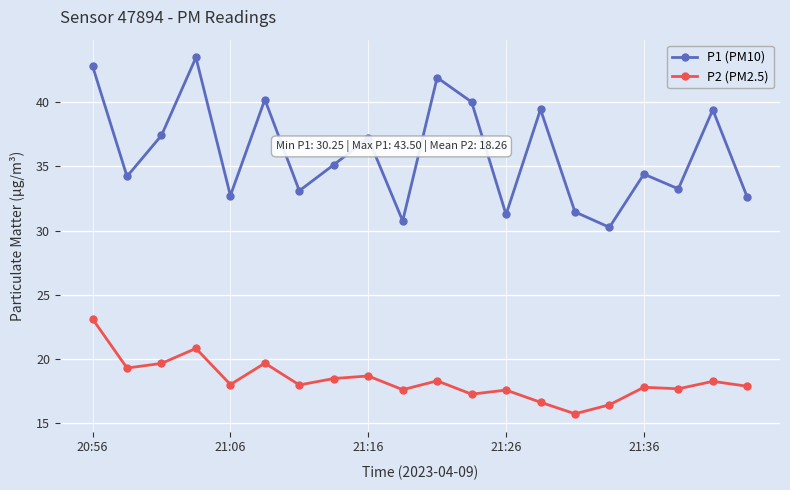

Which series has the largest total across all categories?

P1 (PM10)